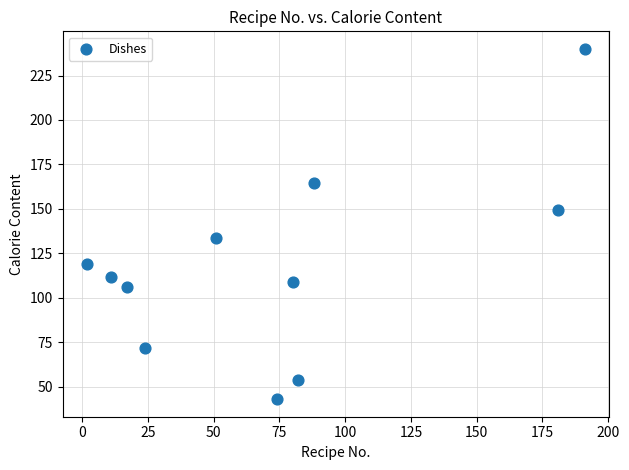

What is the average Y value?

118.4